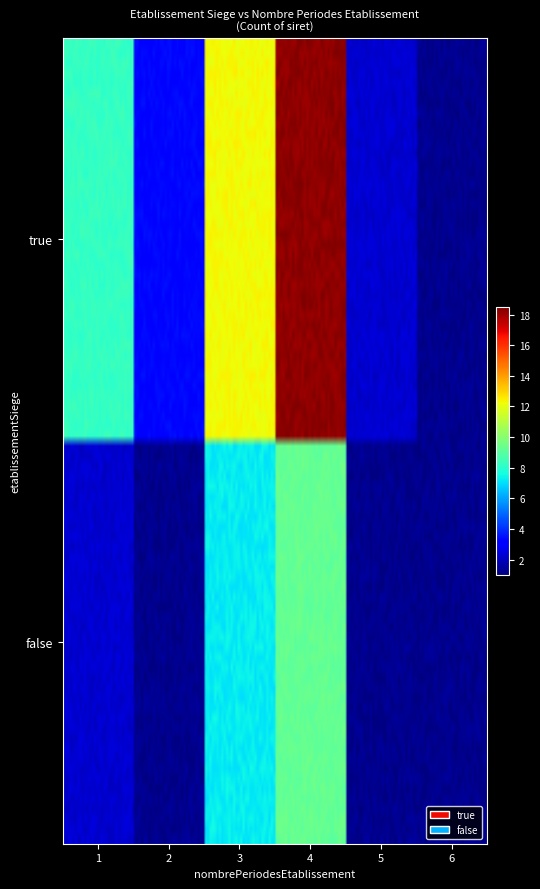

Reading right to left, extract all data points from this chart.

false_6=1	false_5=1	false_4=9	false_3=7	false_2=1	false_1=2	true_6=1	true_5=2	true_4=18	true_3=12	true_2=3	true_1=8